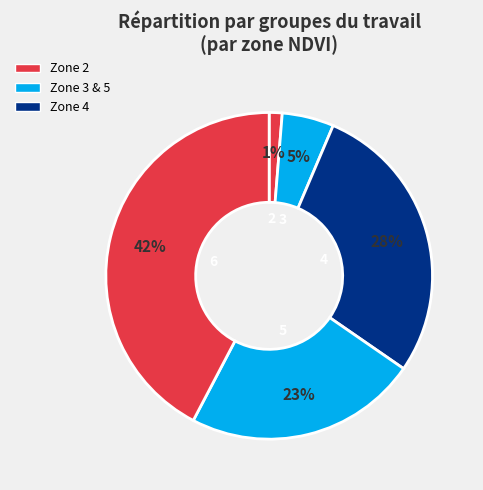

How many slices are in this pie chart?

5